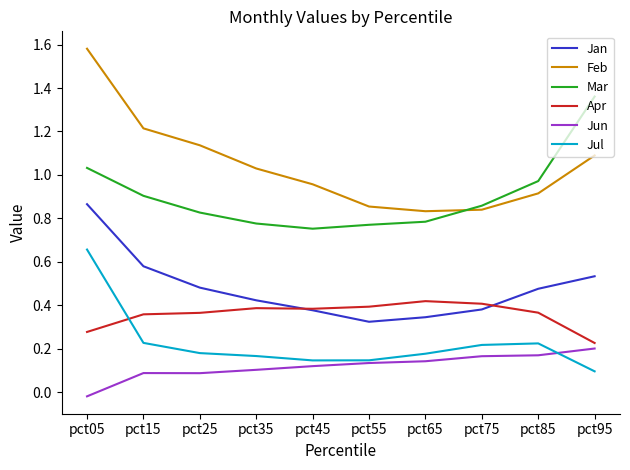

The value of Apr at pct95 is 0.3. True or false?

False